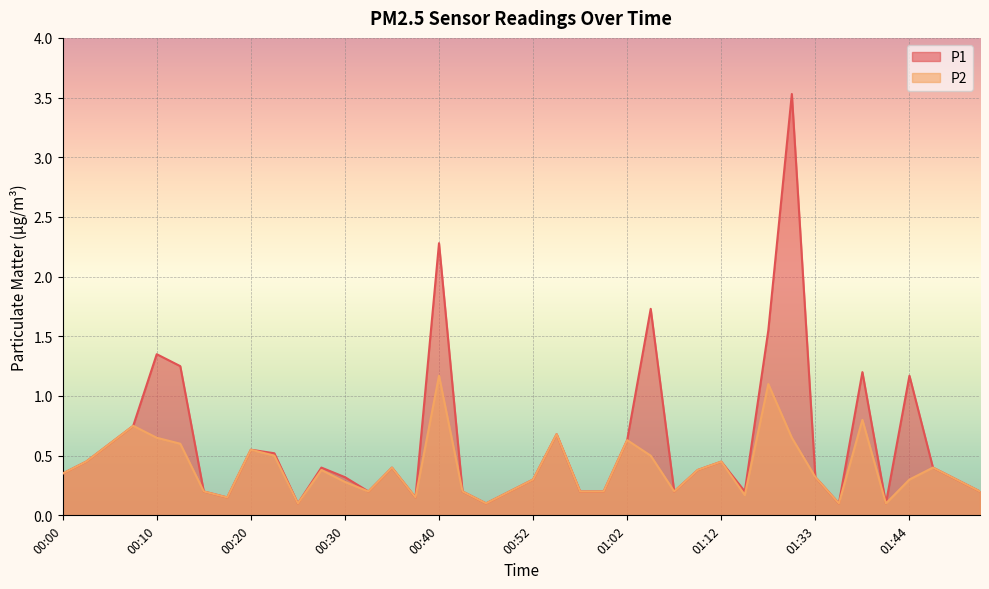

The P1 series shows 0.1 at 00:15. True or false?

False